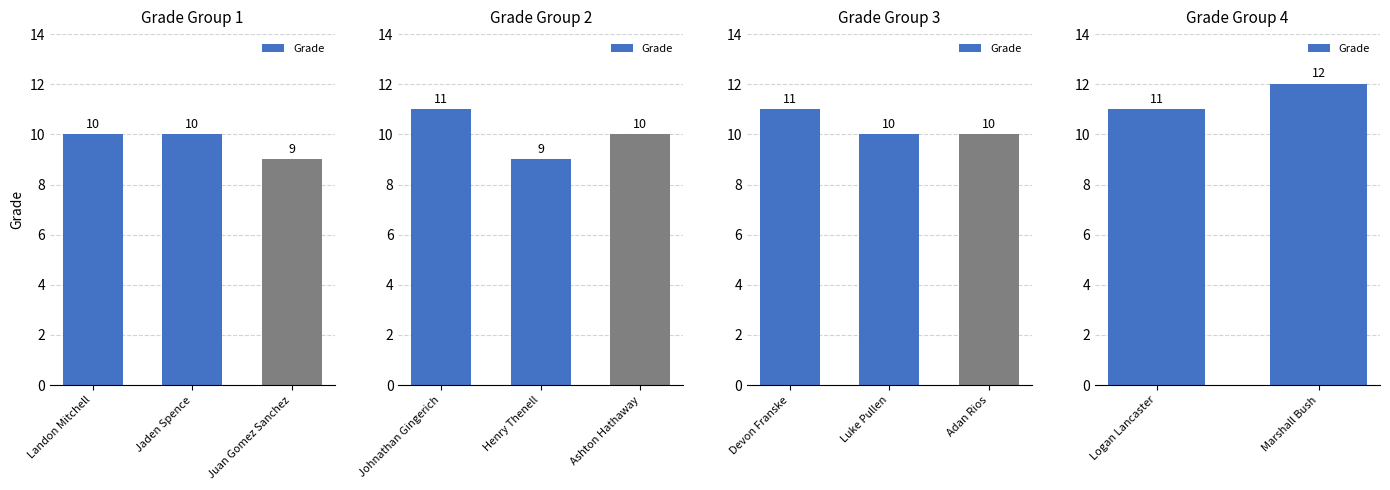

The chart shows a value of 5 at Marshall Bush. True or false?

False